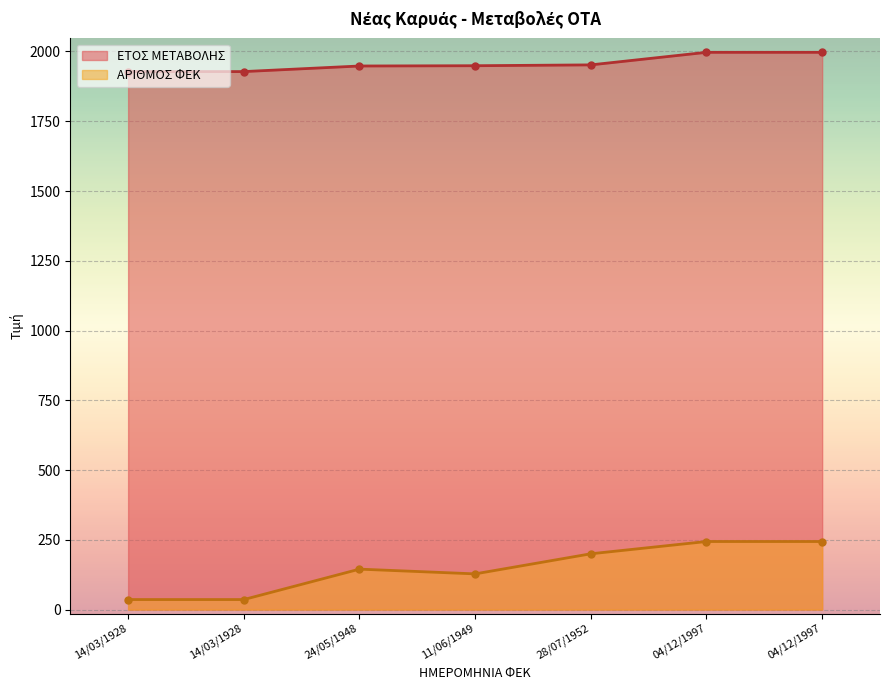

True or false: ΑΡΙΘΜΟΣ ΦΕΚ has more than 2 points higher than both neighbors.

False